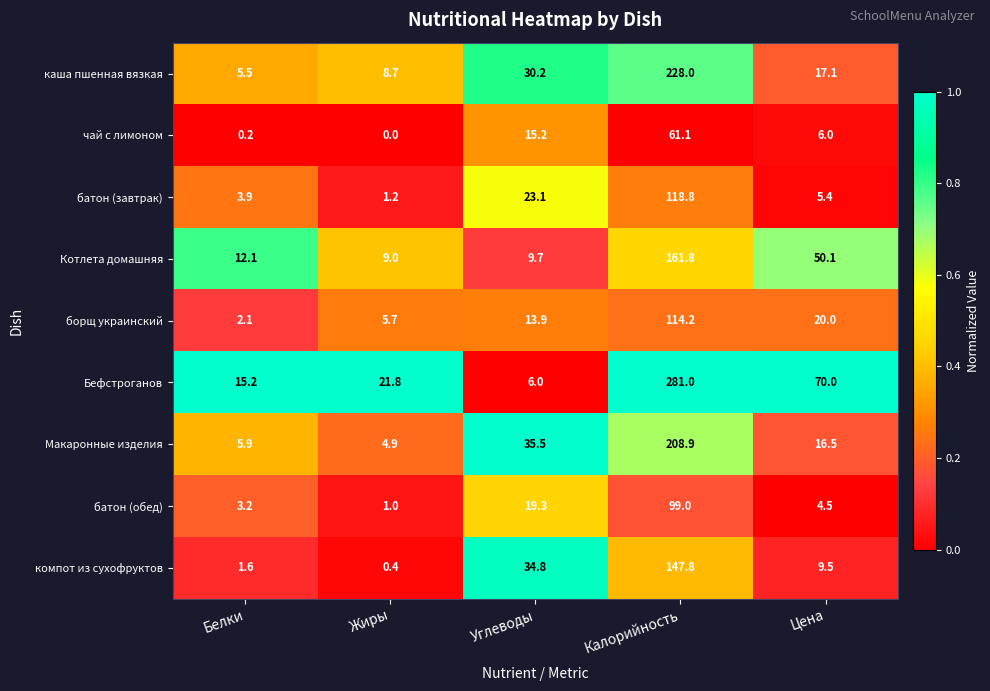

List the series in order of their peak value, highest first.

Бефстроганов, каша пшенная вязкая, Макаронные изделия, Котлета домашняя, компот из сухофруктов, батон (завтрак), борщ украинский, батон (обед), чай с лимоном